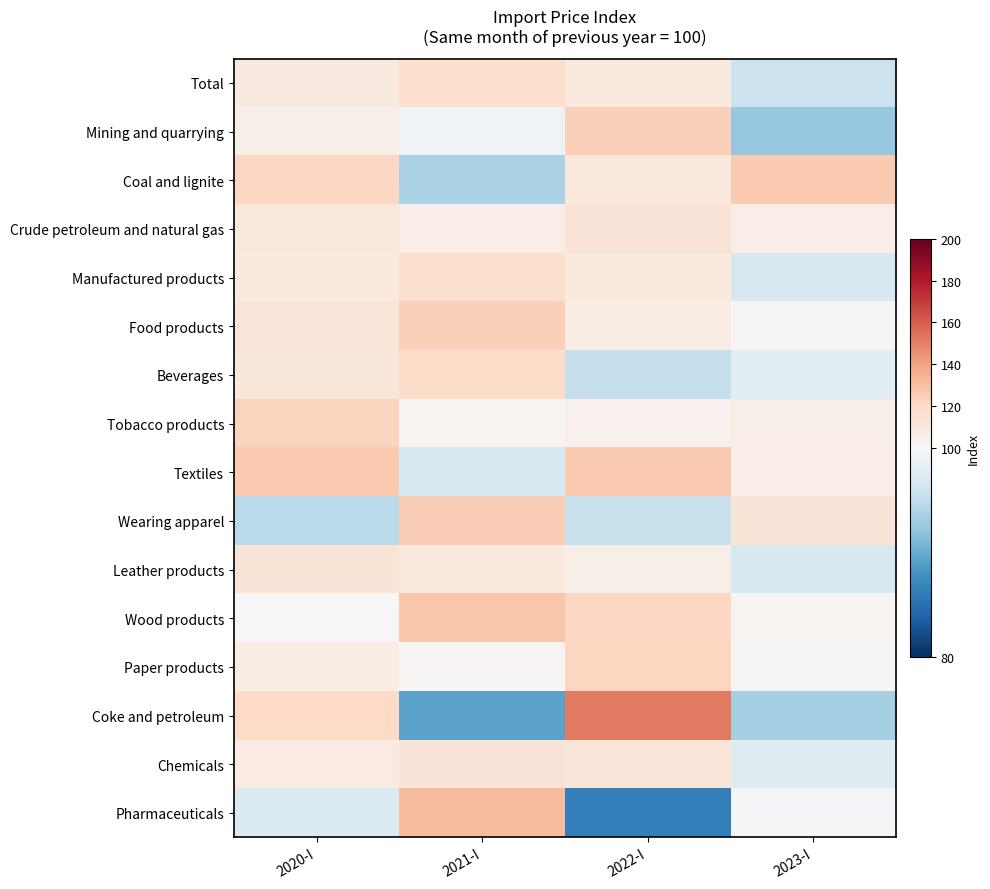

Reading right to left, list all the values displayed in this chart.

Total: 2023-I=95.7	2022-I=110.1	2021-I=116.1	2020-I=109.1
Mining and quarrying: 2023-I=92.4	2022-I=124.0	2021-I=99.3	2020-I=105.6
Coal and lignite: 2023-I=126.3	2022-I=110.6	2021-I=93.7	2020-I=120.4
Crude petroleum and natural gas: 2023-I=106.3	2022-I=112.7	2021-I=106.4	2020-I=110.4
Manufactured products: 2023-I=96.8	2022-I=109.6	2021-I=117.2	2020-I=109.5
Food products: 2023-I=100.8	2022-I=107.4	2021-I=123.9	2020-I=111.9
Beverages: 2023-I=97.9	2022-I=95.4	2021-I=118.5	2020-I=111.2
Tobacco products: 2023-I=105.6	2022-I=104.1	2021-I=102.6	2020-I=122.6
Textiles: 2023-I=107.0	2022-I=126.3	2021-I=96.8	2020-I=126.0
Wearing apparel: 2023-I=112.8	2022-I=95.6	2021-I=124.7	2020-I=94.6
Leather products: 2023-I=96.8	2022-I=106.0	2021-I=110.0	2020-I=112.7
Wood products: 2023-I=103.1	2022-I=121.1	2021-I=128.0	2020-I=100.1
Paper products: 2023-I=101.3	2022-I=121.3	2021-I=101.2	2020-I=107.5
Coke and petroleum: 2023-I=93.3	2022-I=152.1	2021-I=89.3	2020-I=120.1
Chemicals: 2023-I=97.6	2022-I=111.7	2021-I=112.9	2020-I=107.9
Pharmaceuticals: 2023-I=99.6	2022-I=86.4	2021-I=131.3	2020-I=97.1